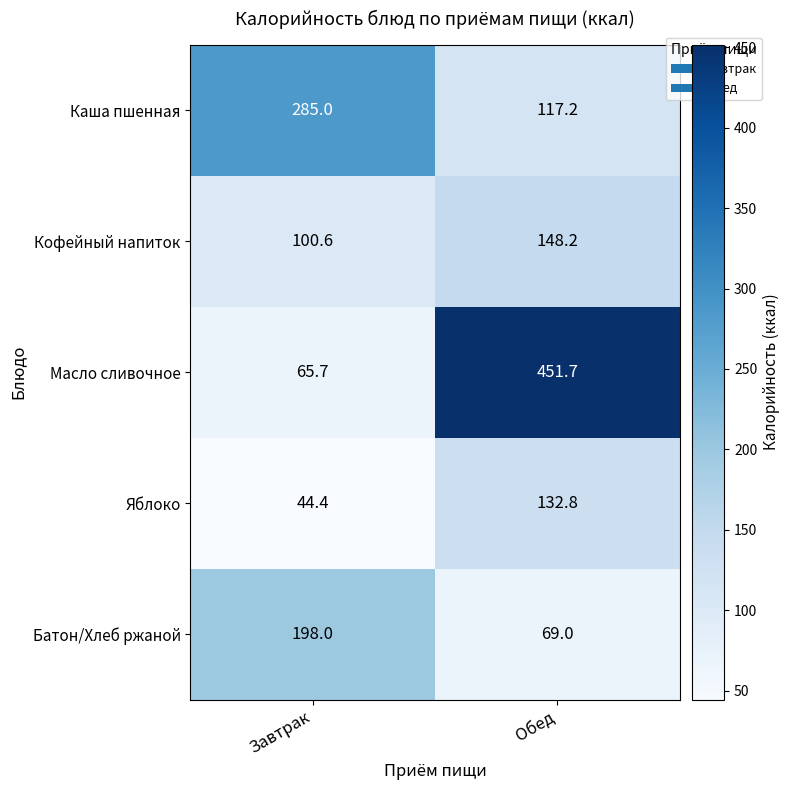

How many categories are shown in the chart?

2